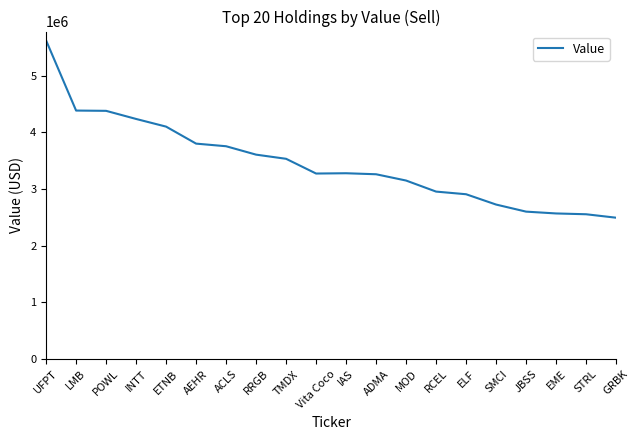

Which has a higher value, AEHR or LMB?

LMB